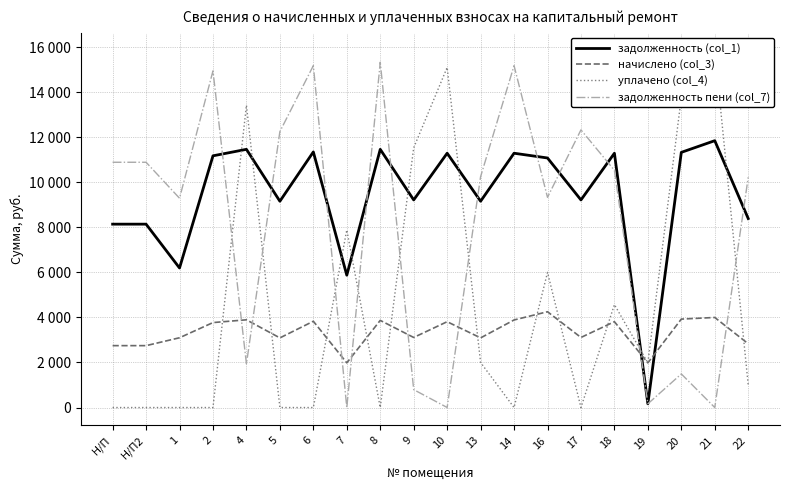

Rank the series by their average value, from lowest to highest.

начислено (col_3), уплачено (col_4), задолженность пени (col_7), задолженность (col_1)